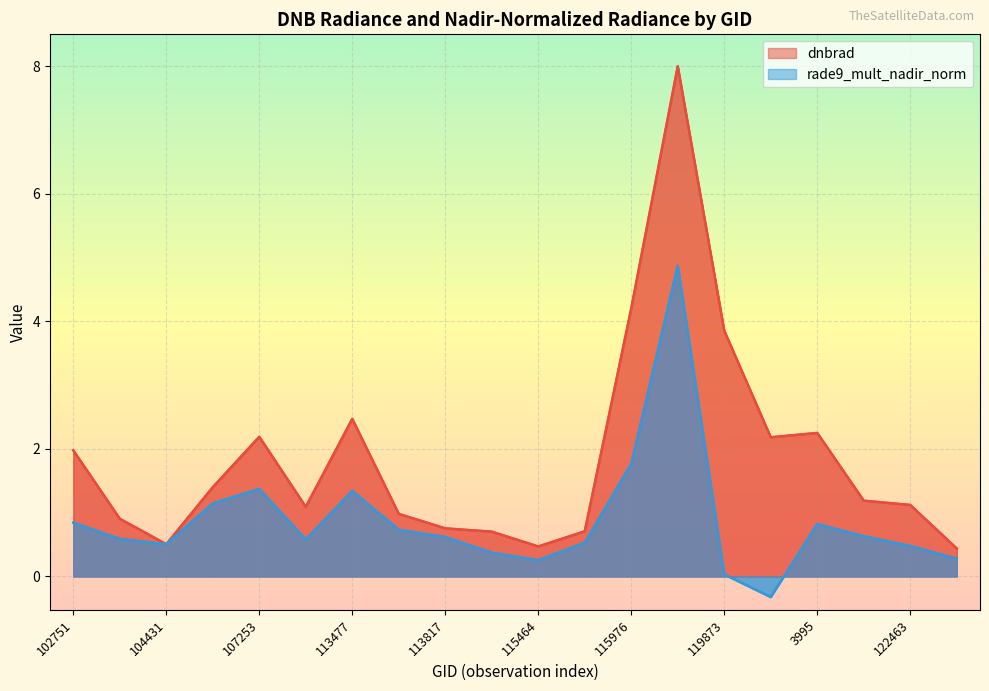

What is the difference between the second highest and second lowest values in the dnbrad series?

3.7